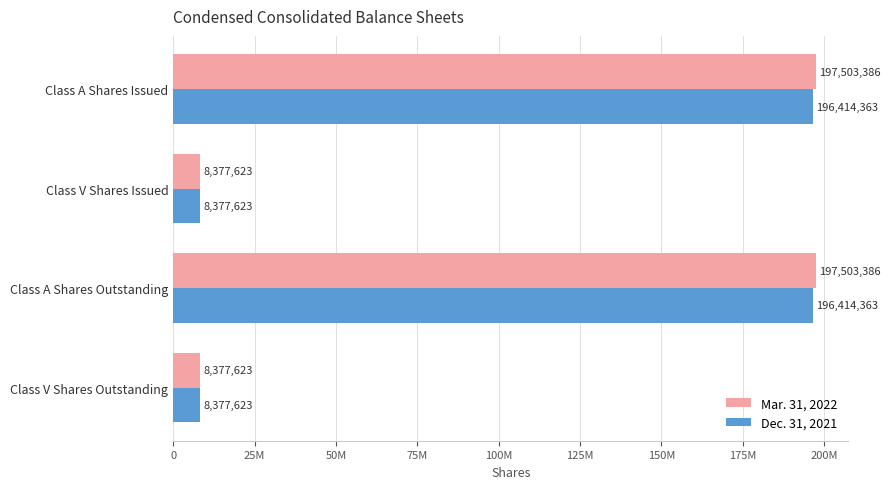

What are all the series names shown in the legend?

Mar. 31, 2022, Dec. 31, 2021